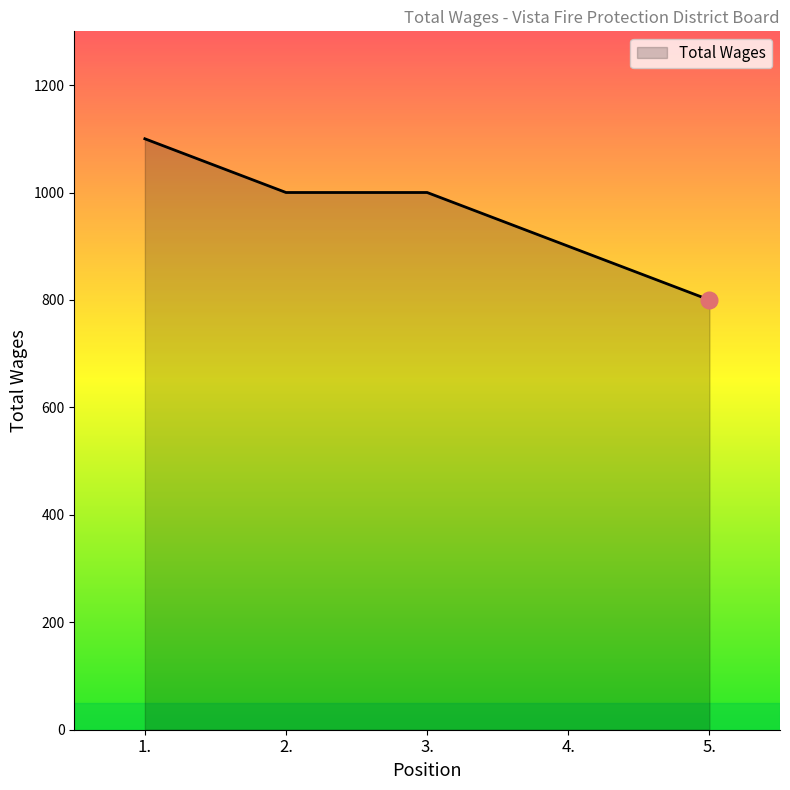

Which has a higher value, 3. or 1.?

1.